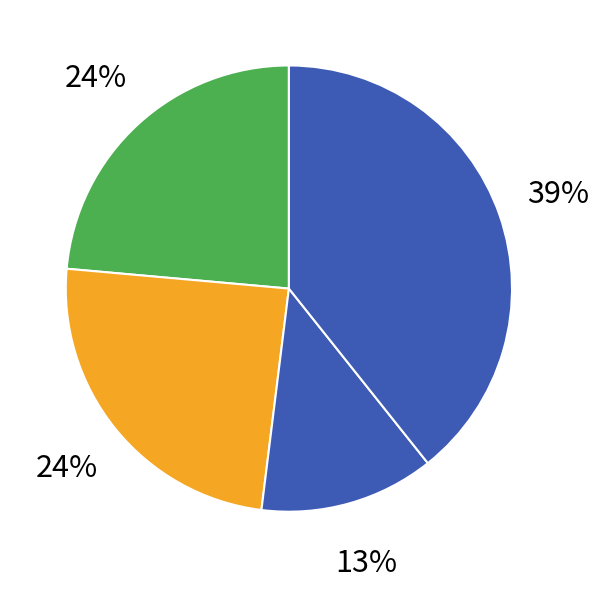

How many segments does this pie chart have?

4